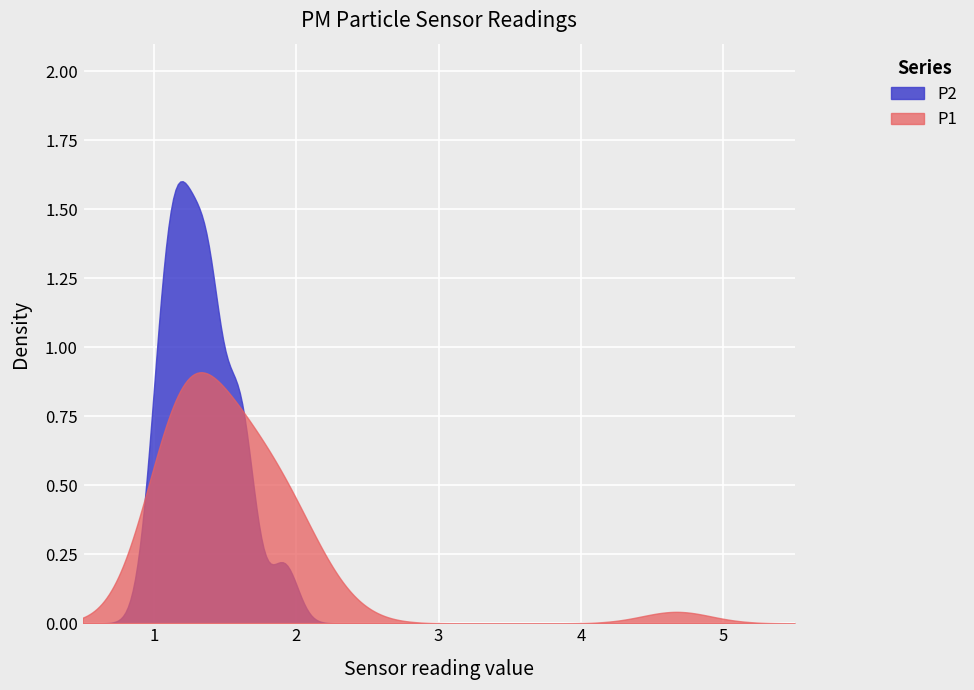

Reading right to left, list all the values displayed in this chart.

P1: 1.6	1.6	2.0	2.0	4.7	2.0	1.7	1.8	1.7	1.3	1.6	1.3	2.0	1.5	1.5	1.4	1.4	2.3	1.1	1.1	1.2	1.1	1.5	1.7	1.3	1.4	1.1	1.0	1.9	1.2	1.3	1.2	2.0	1.2	1.2	1.8	1.7	1.2	1.1	1.1
P2: 1.5	1.6	1.6	1.7	1.9	1.9	1.6	1.4	1.6	1.2	1.6	1.3	1.2	1.4	1.4	1.4	1.4	1.6	1.1	1.1	1.2	1.1	1.4	1.2	1.3	1.3	1.1	1.0	1.3	1.2	1.2	1.0	1.4	1.2	1.1	1.0	1.4	1.1	1.1	1.1